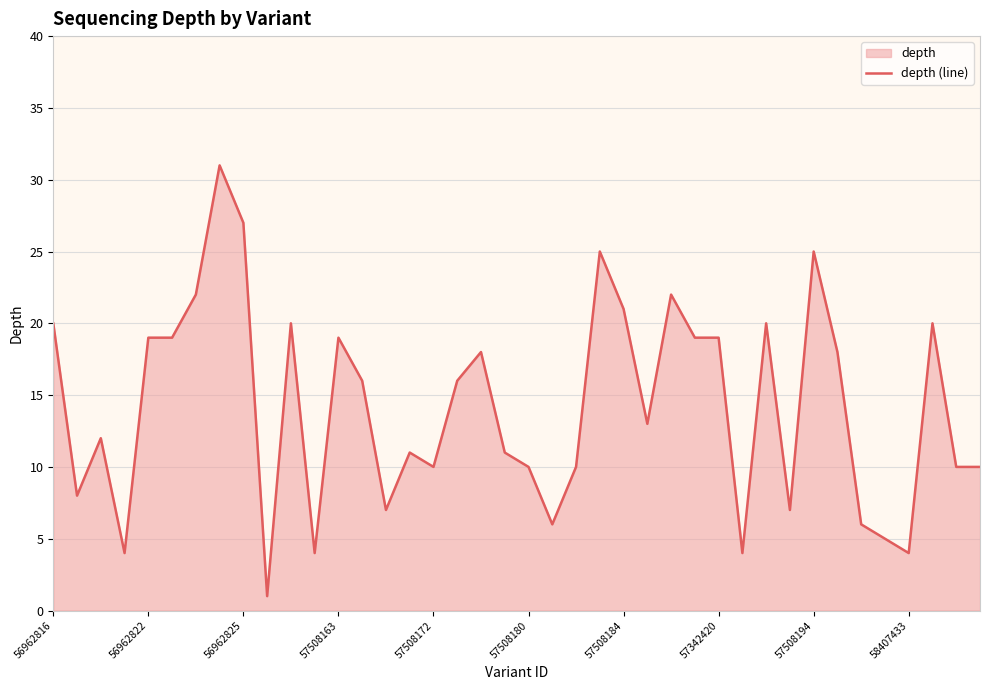

What is the difference between the maximum and minimum values?

30